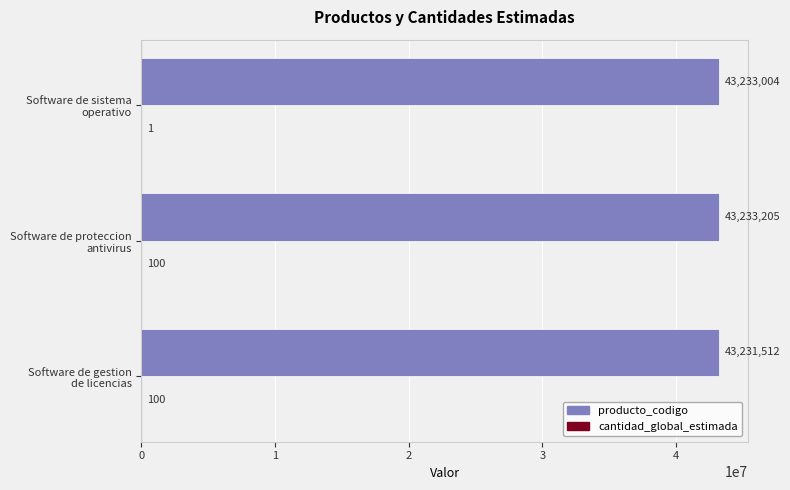

How many series are shown in this chart?

2